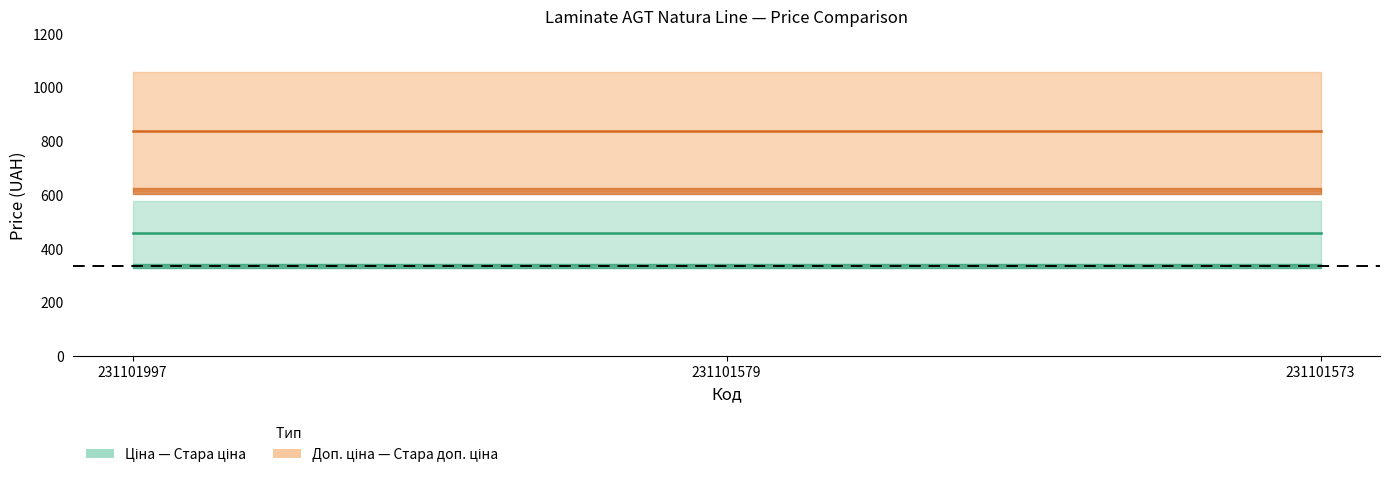

Rank the categories by Стара ціна value from lowest to highest.

231101997, 231101579, 231101573